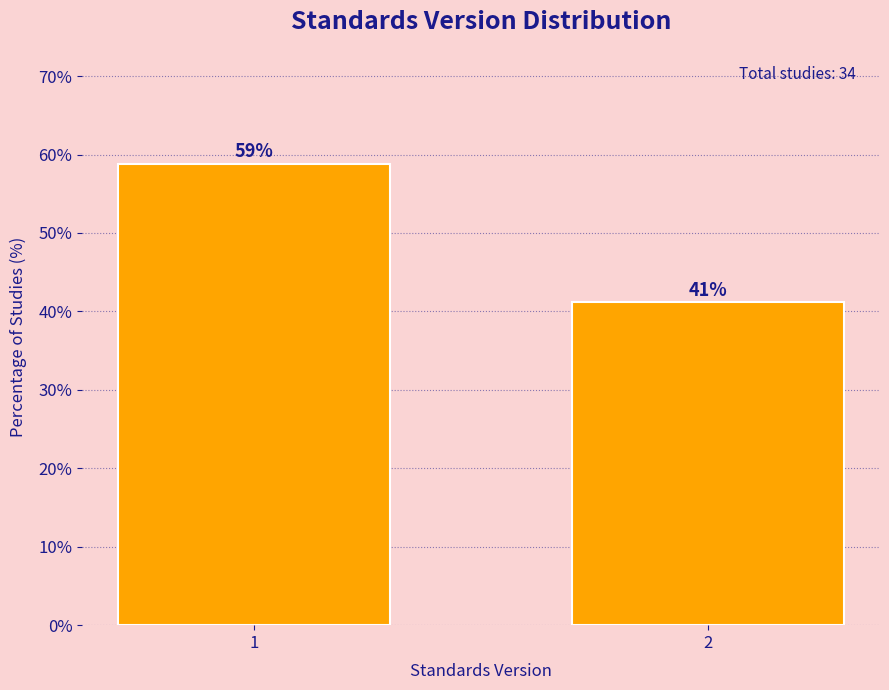

Read the value at 2.

41.2